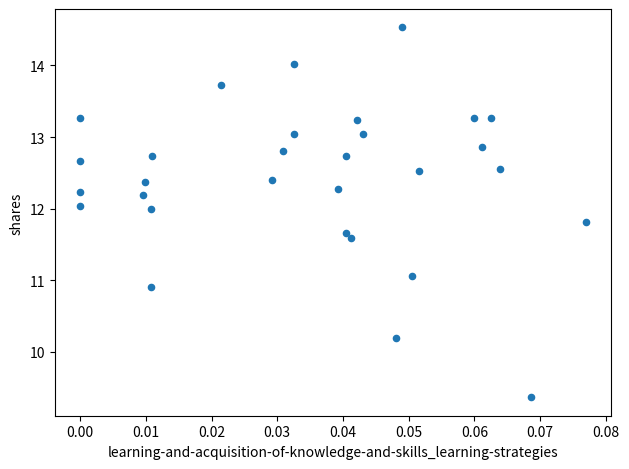

How many points are shown in the scatter plot?

30